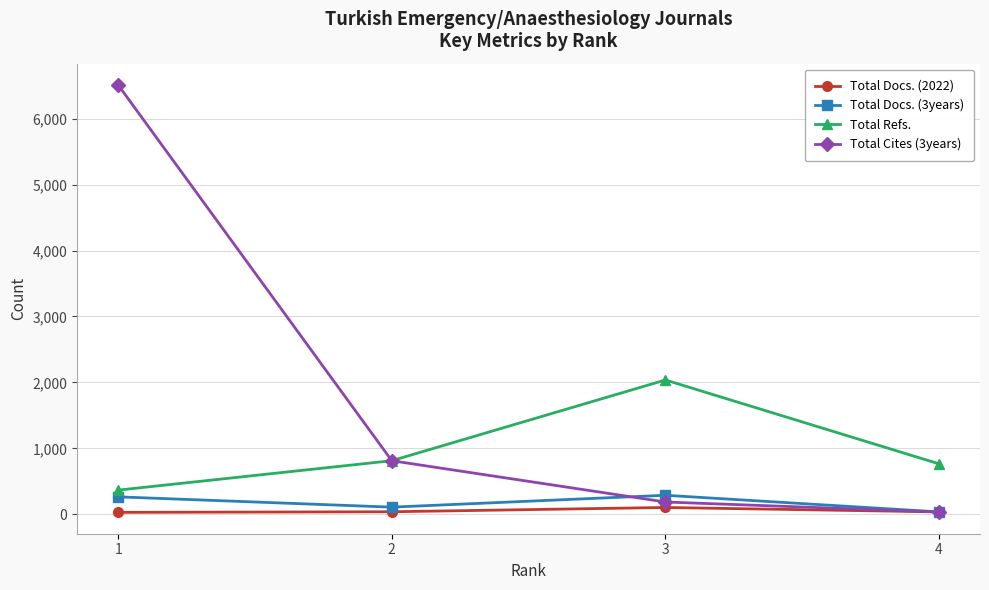

The value of Total Cites (3years) at 2 is 813. True or false?

True